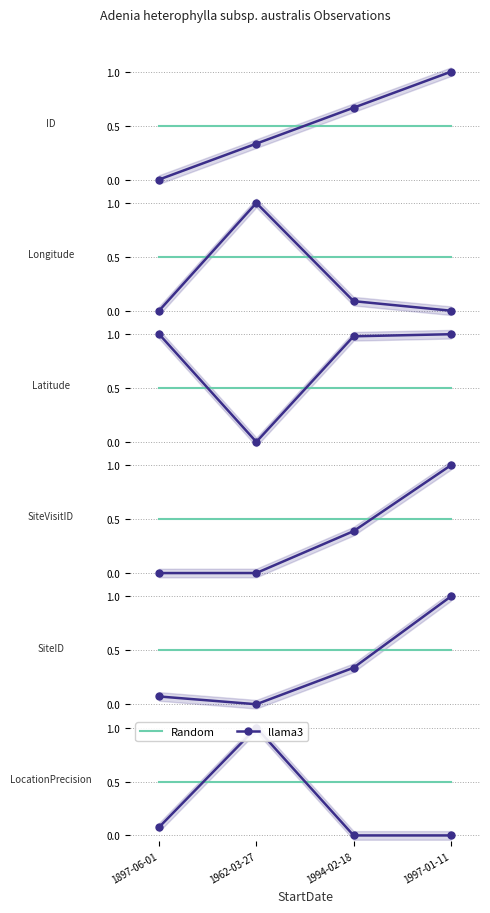

What are all the series names shown in the legend?

Random, llama3